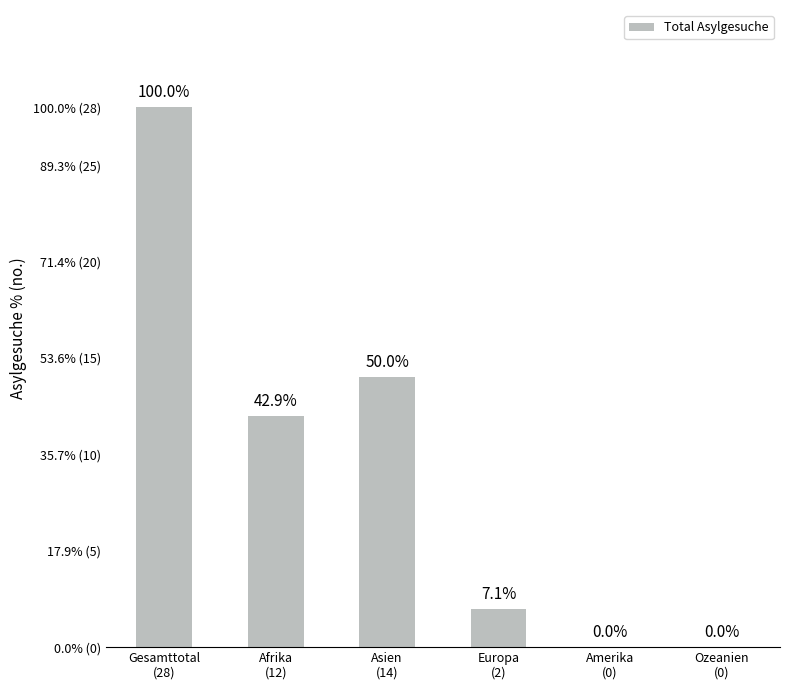

What position from the left is Europa
(2)?

4